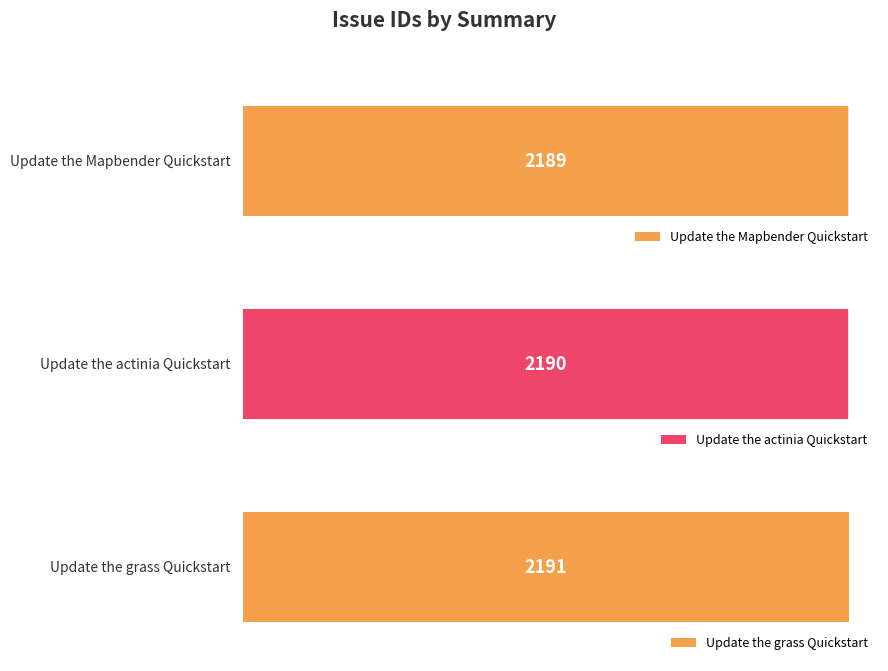

Between Update the Mapbender Quickstart and Update the grass Quickstart, which is larger?

Update the grass Quickstart